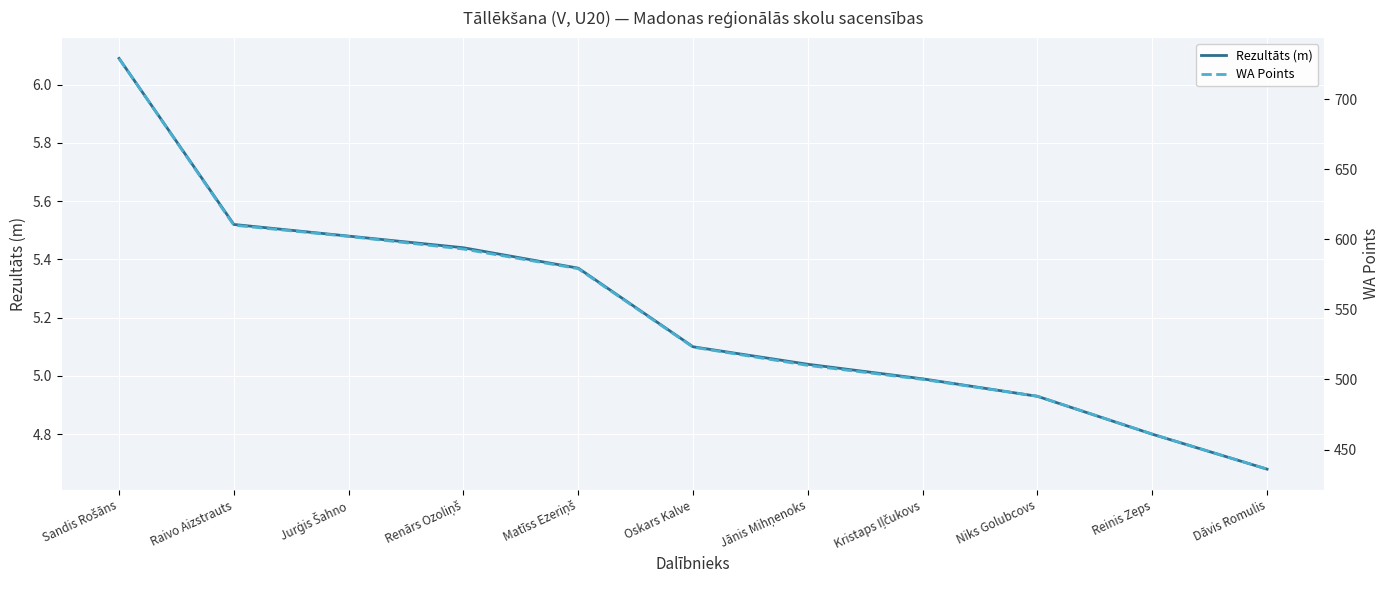

Rank the series by their average value, from highest to lowest.

WA Points, Rezultāts (m)